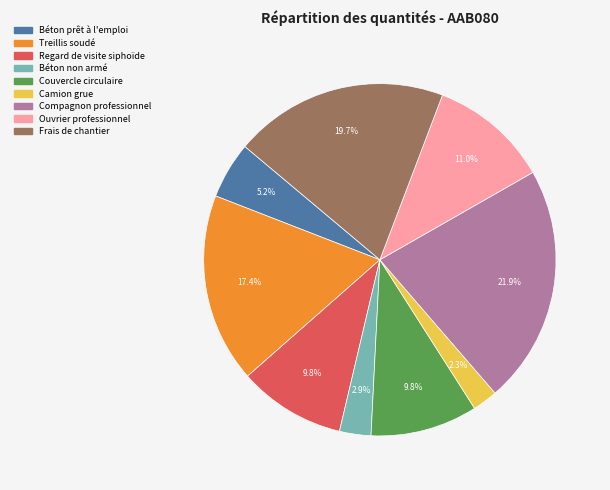

Combined, do Couvercle circulaire and Béton non armé account for over 50%?

No